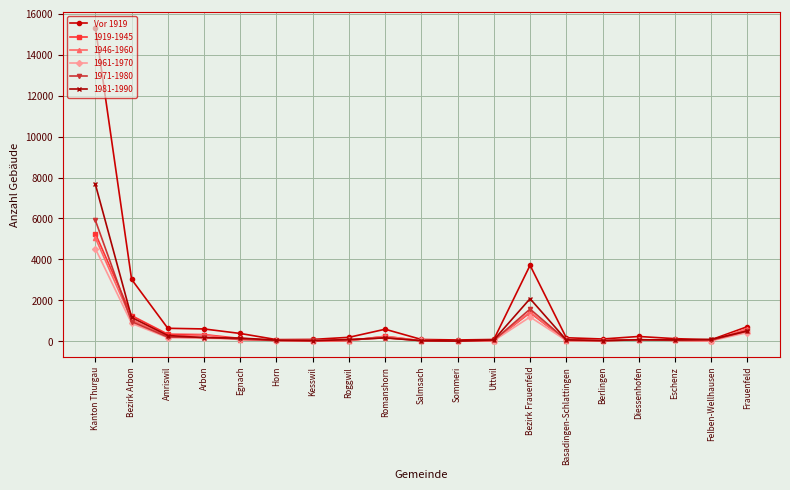

Which series has the widest spread of values?

Vor 1919